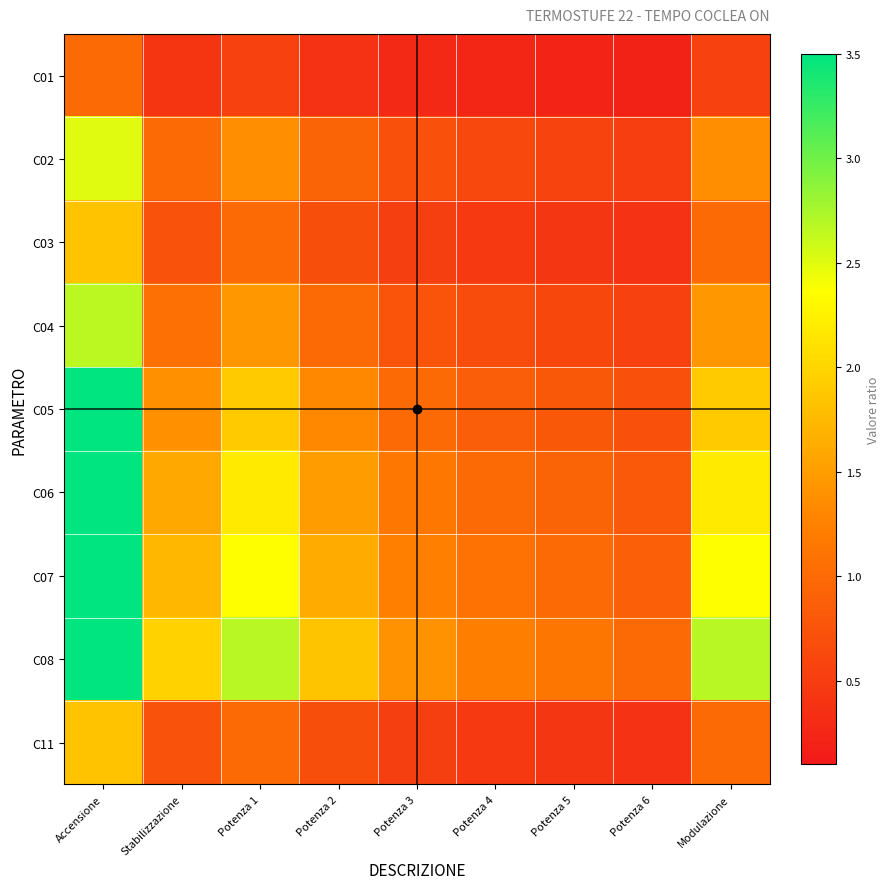

Count the number of categories in the chart.

9